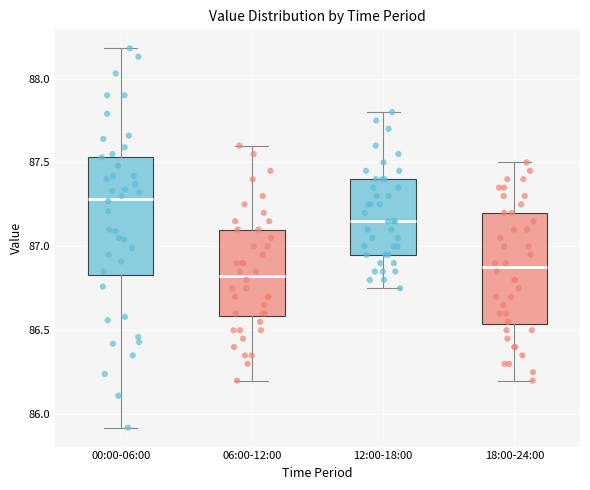

Which box's median line is the lowest?

06:00-12:00